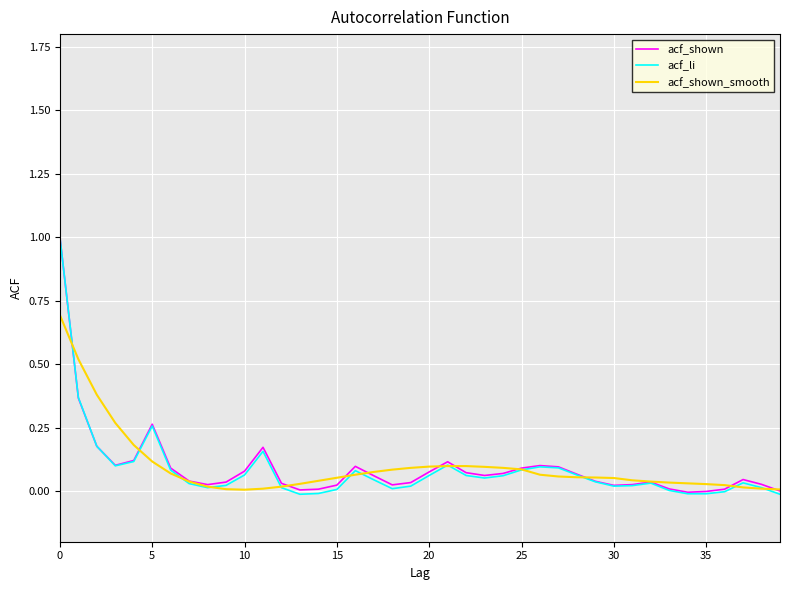

Which series has the largest range (max minus min)?

acf_li